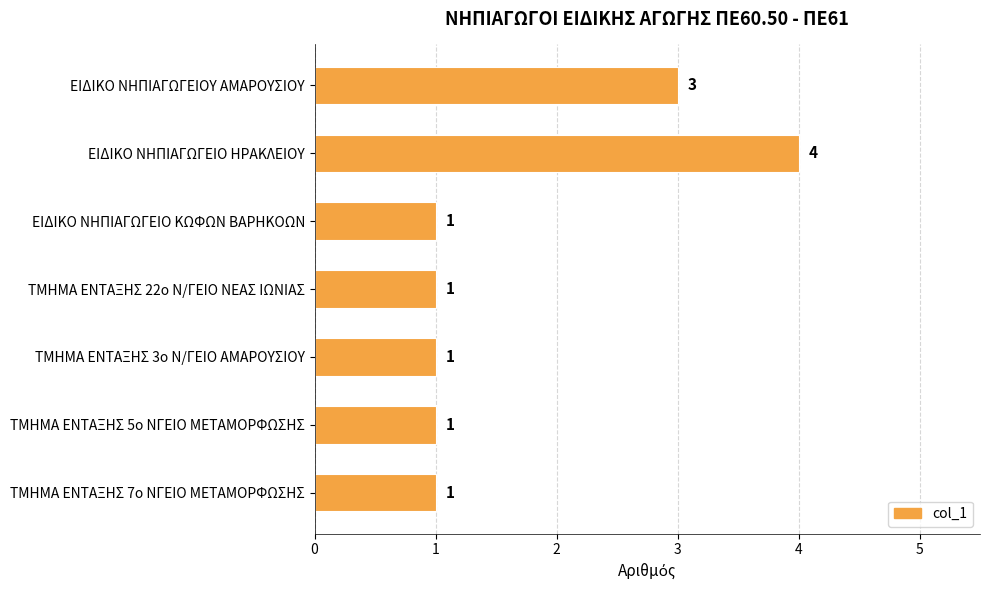

Does the chart contain stacked bars?

No